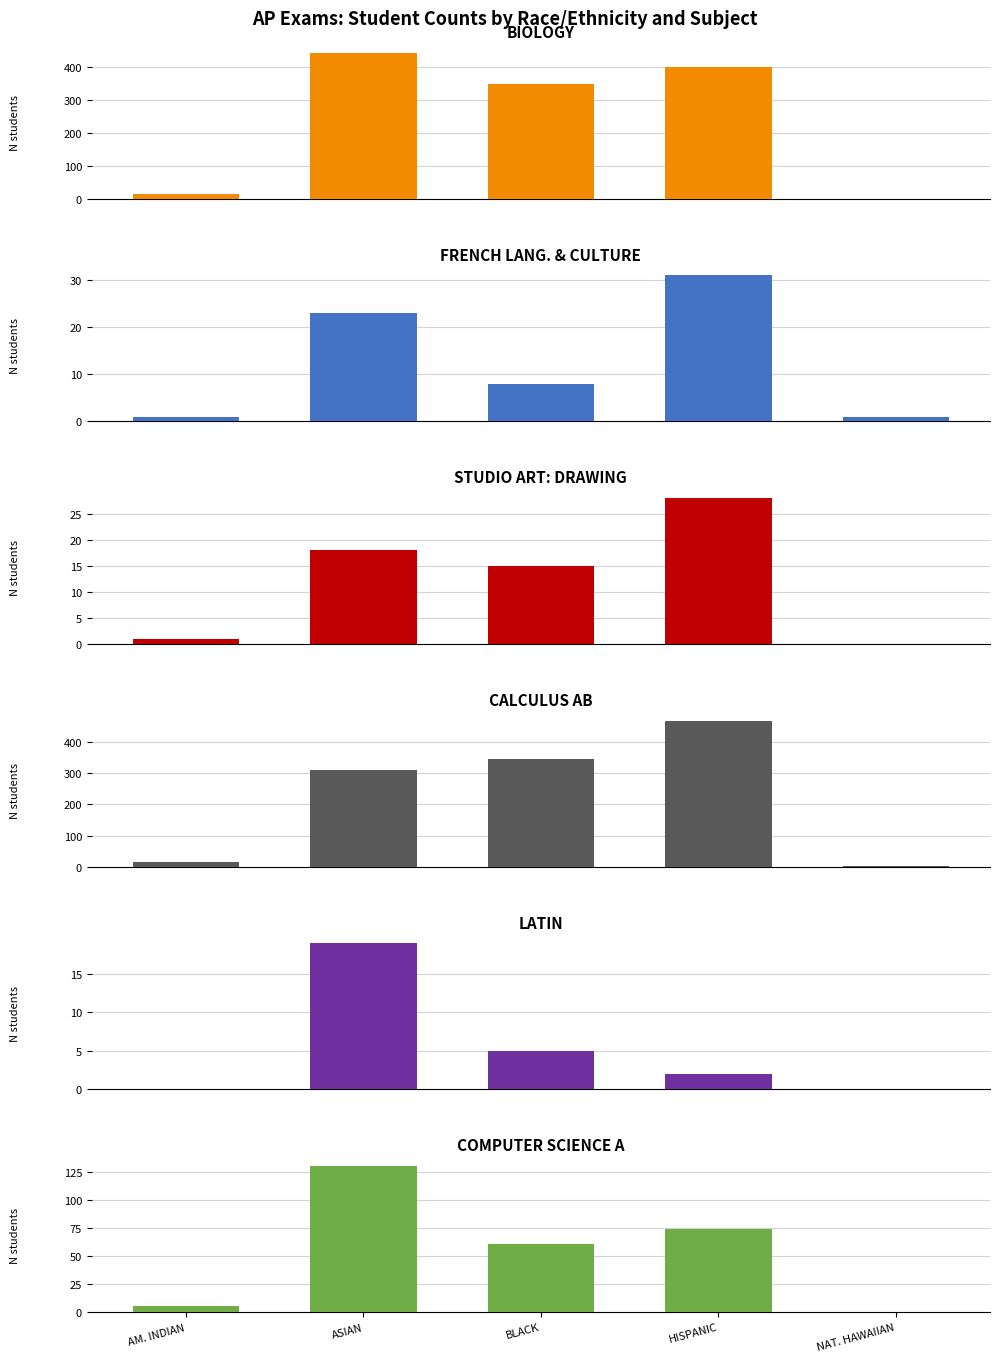

What are all the series names shown in the legend?

BIOLOGY, FRENCH LANG. & CULTURE, STUDIO ART: DRAWING, CALCULUS AB, LATIN, COMPUTER SCIENCE A